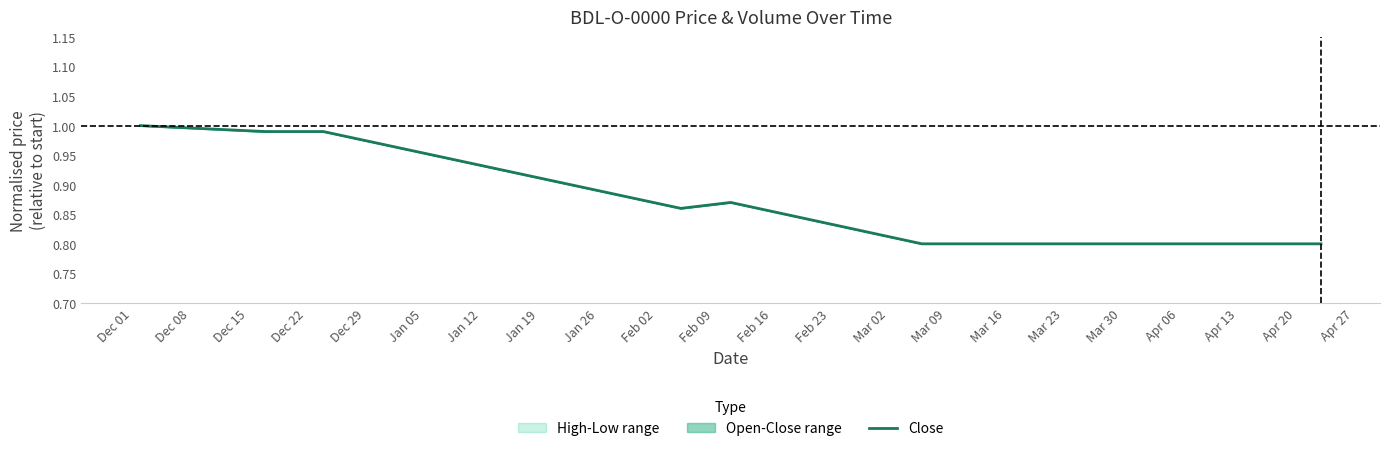

What is the minimum value shown in the chart?

0.8